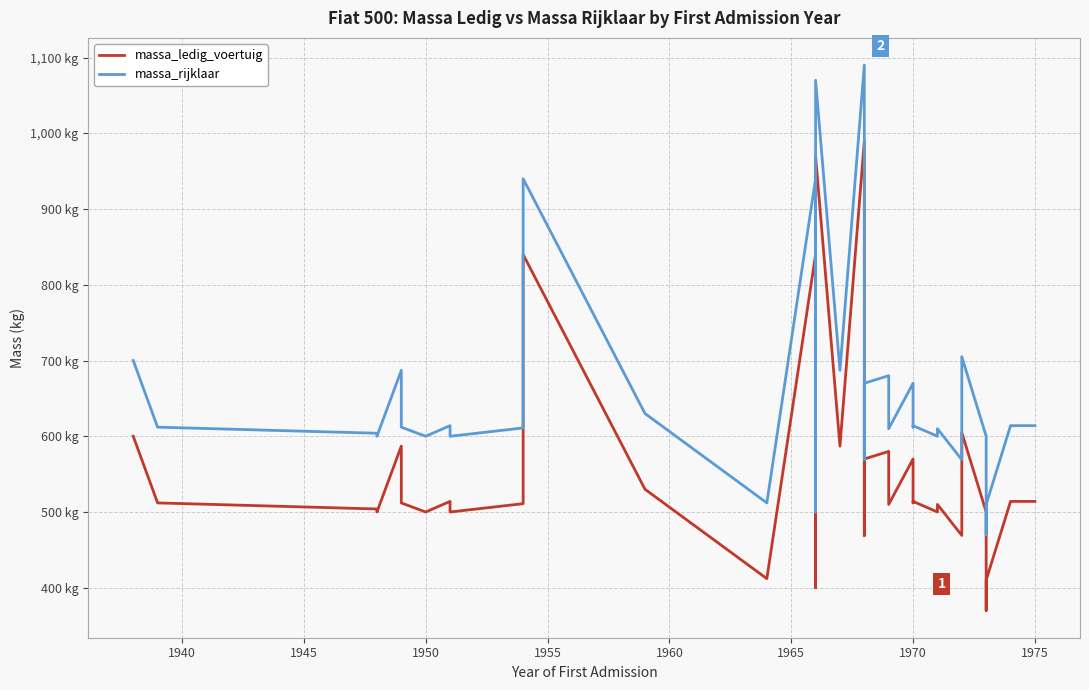

Does the chart display data point markers on the line(s)?

No